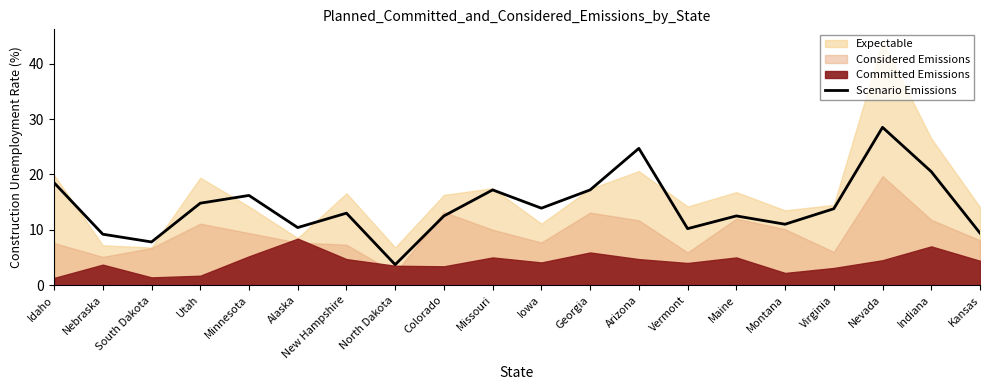

What is the maximum value shown in the chart?

28.5